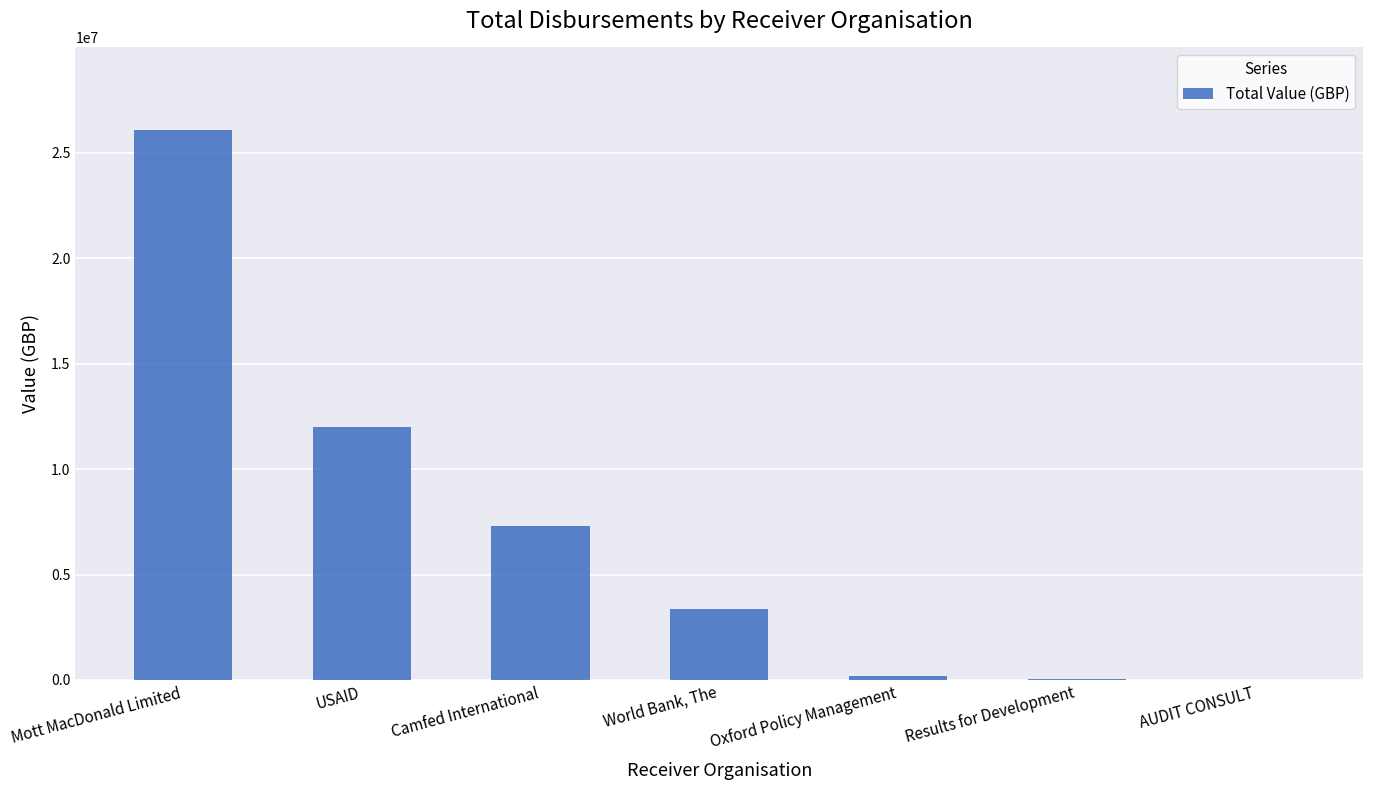

The chart shows a value of 34649927.9 at Mott MacDonald Limited. True or false?

False